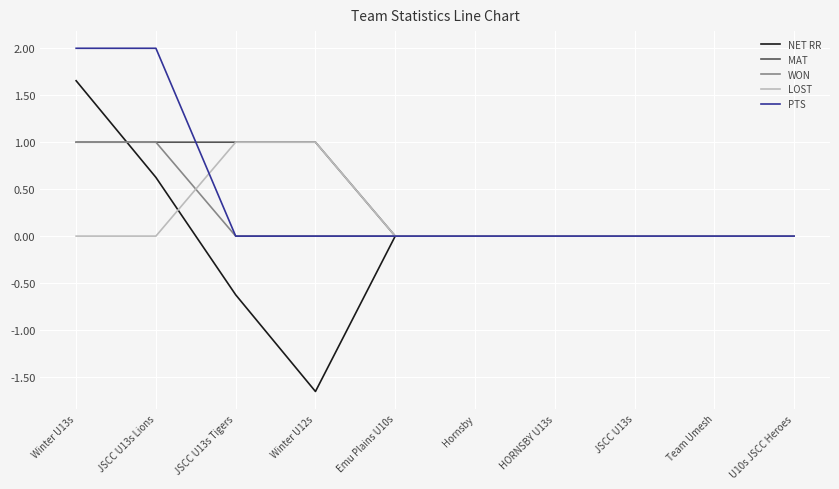

Count the number of data series in this chart.

5